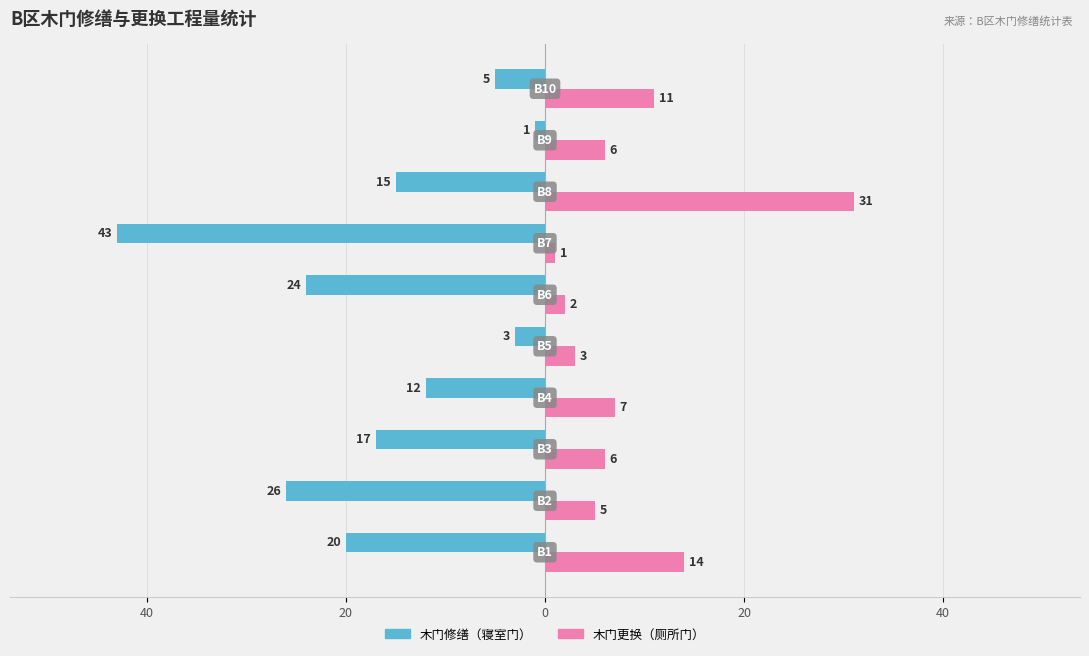

What are all the series names shown in the legend?

木门修缮（寝室门）, 木门更换（厕所门）